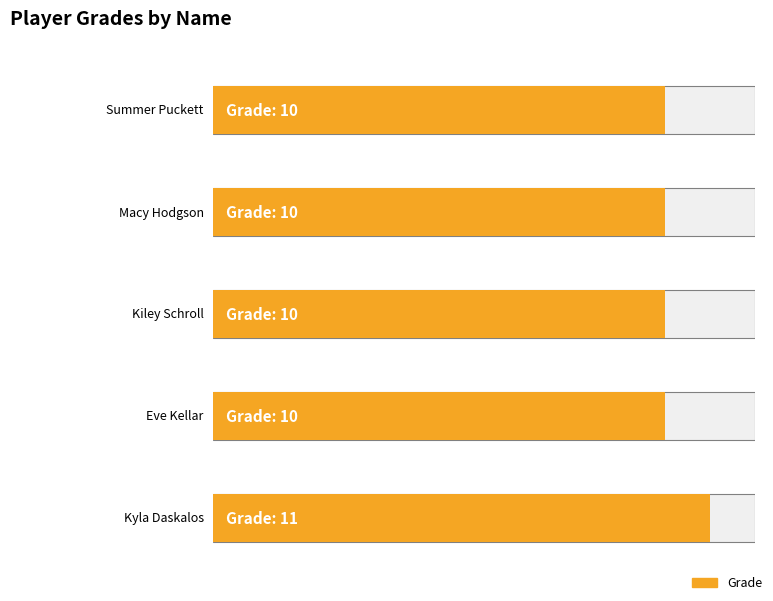

True or false: the data shows 11 at Kyla Daskalos.

True